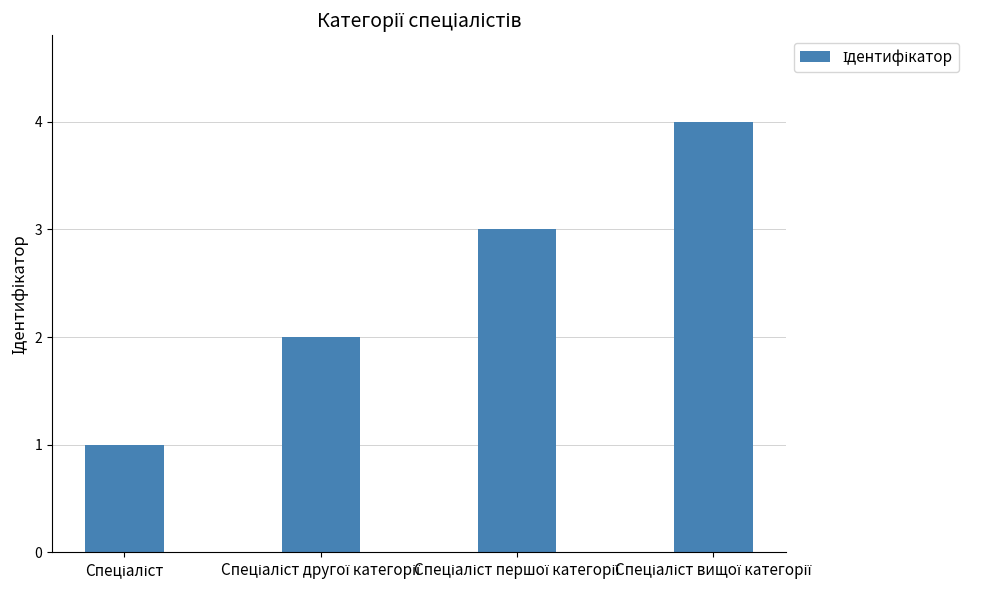

What is the difference between the maximum and minimum values?

3